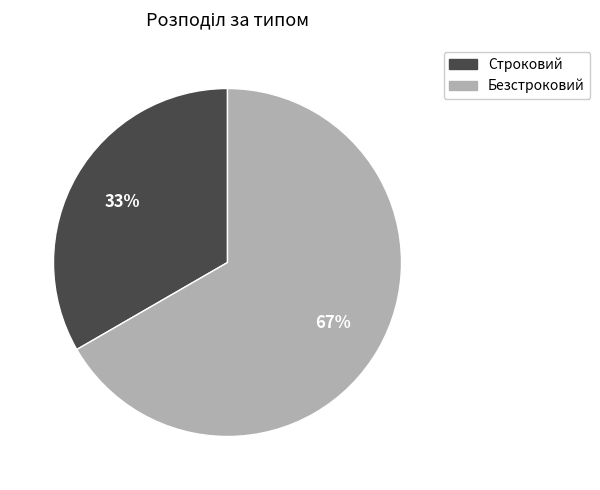

Which slice is the largest?

Безстроковий